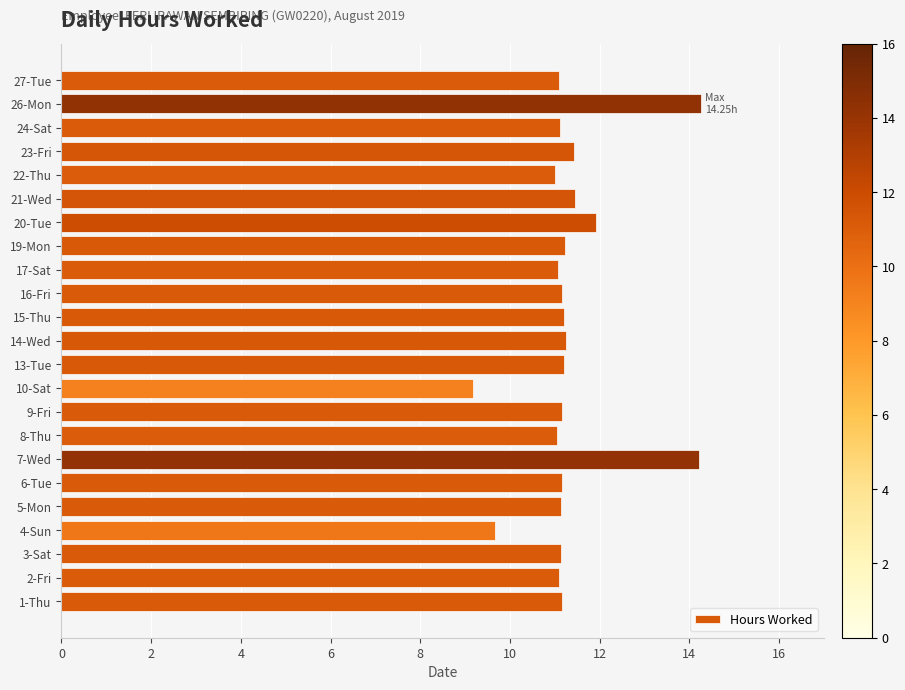

What is the approximate value at 2-Fri?

11.1